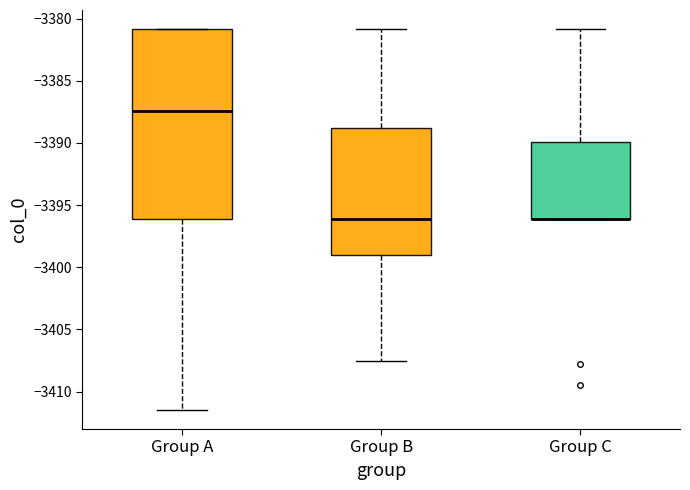

Reading left to right, transcribe this box plot: for each box, give where its median line is, the range the box spans, and where its two whiskers end, as read against the y-axis. The values are not printed on the chart, so give them approximately, as read against the axis.

Group A: median -3387.5, box -3396.0 to -3381.0, whiskers -3411.5 to -3381.0
Group B: median -3396.0, box -3399.0 to -3389.0, whiskers -3407.5 to -3381.0
Group C: median -3396.0 (drawn on the box's lower edge), box -3396.0 to -3390.0, whiskers -3396.0 to -3381.0